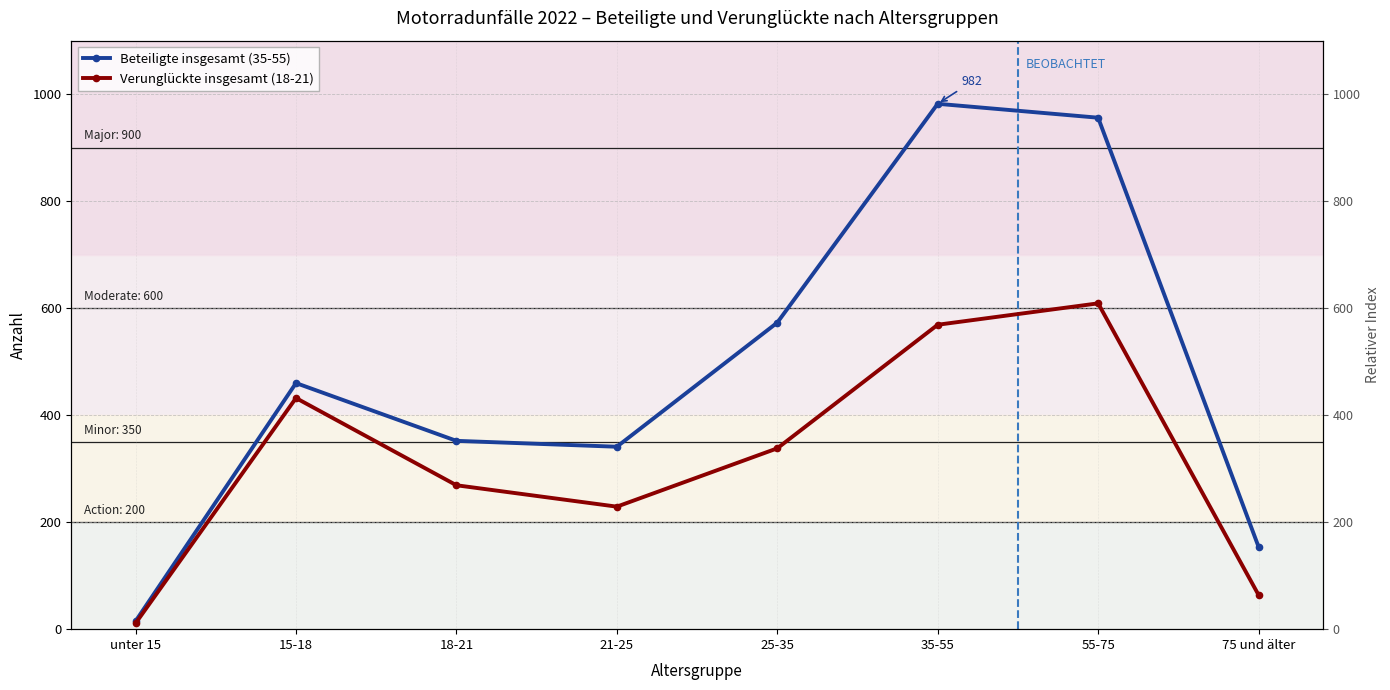

Reading right to left, extract all data points from this chart.

Beteiligte insgesamt (35-55): 154	956	982	573	341	352	460	15
Verunglückte insgesamt (18-21): 64	609	569	338	229	269	432	11